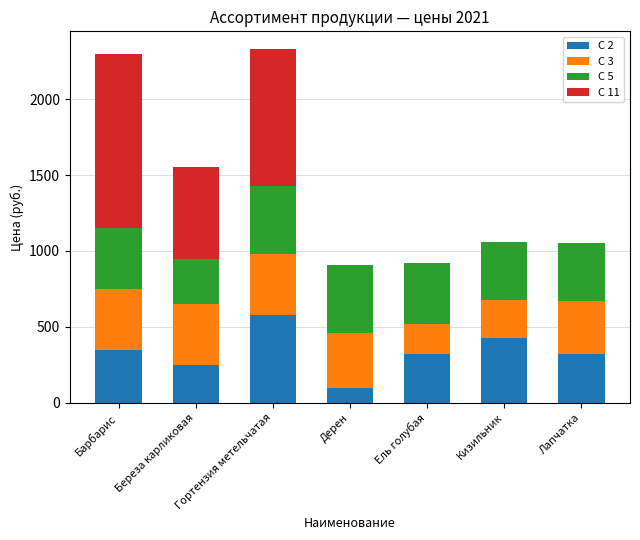

The value of С 2 at Береза карликовая is 423. True or false?

False